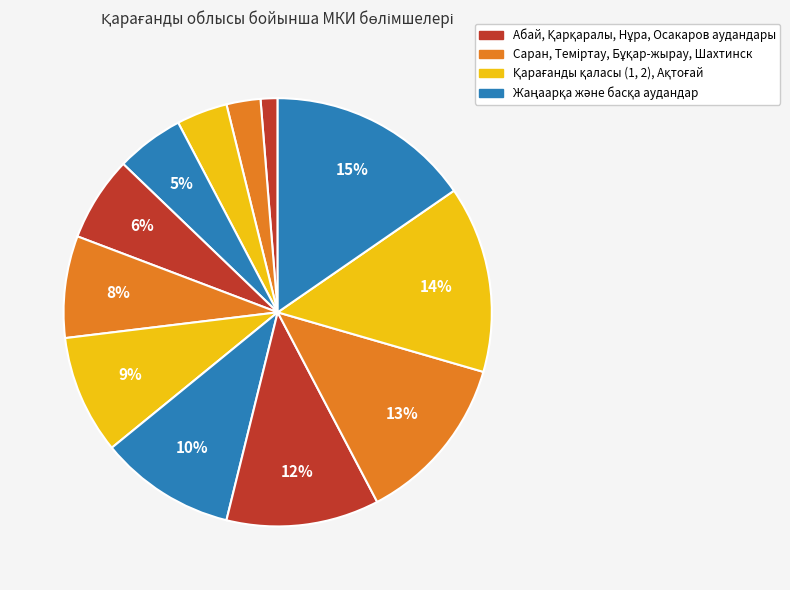

Is there any slice that represents more than half of the pie?

No